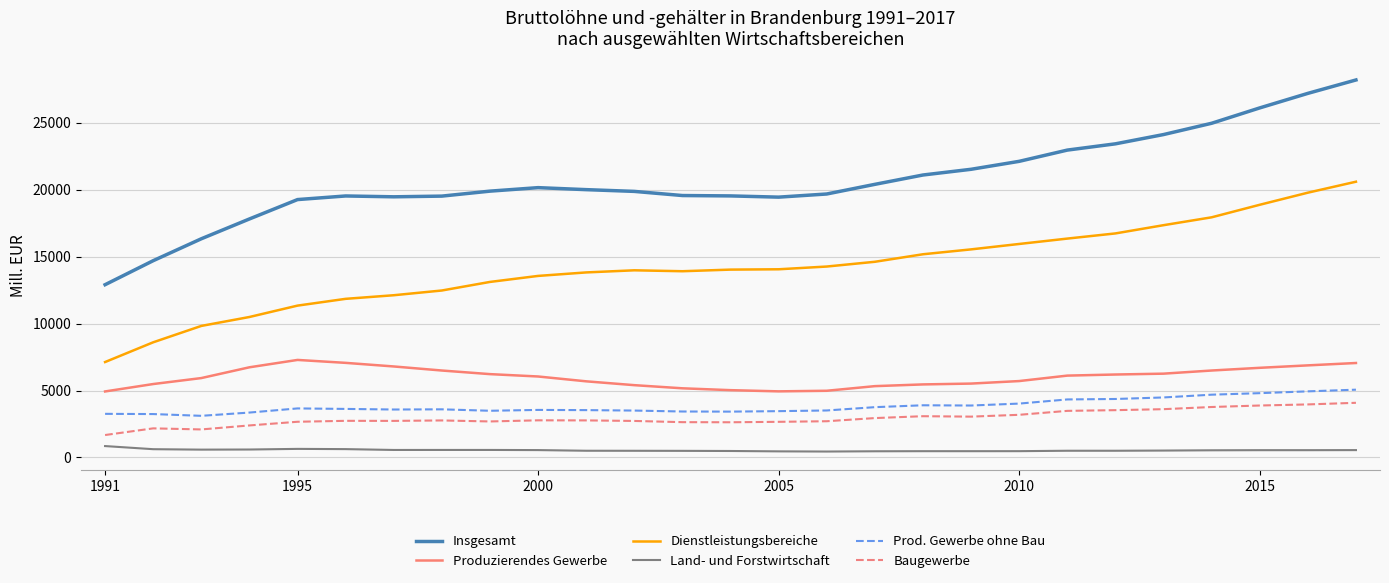

What are all the series names shown in the legend?

Insgesamt, Produzierendes Gewerbe, Dienstleistungsbereiche, Land- und Forstwirtschaft, Prod. Gewerbe ohne Bau, Baugewerbe